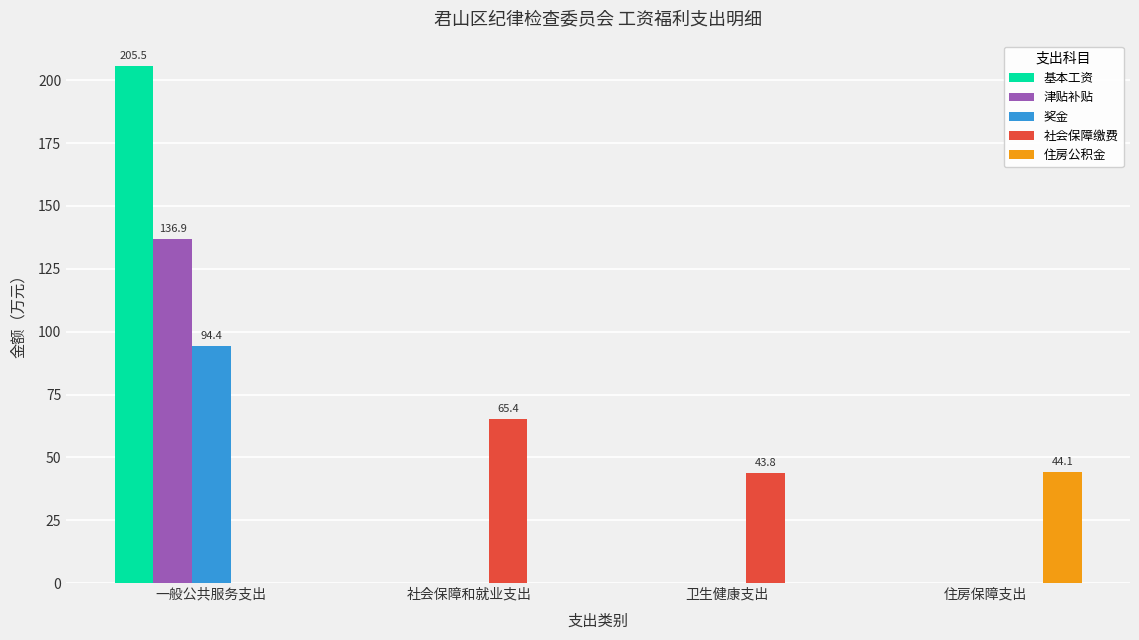

Is it true that 津贴补贴 equals 80.9 at 住房保障支出?

False